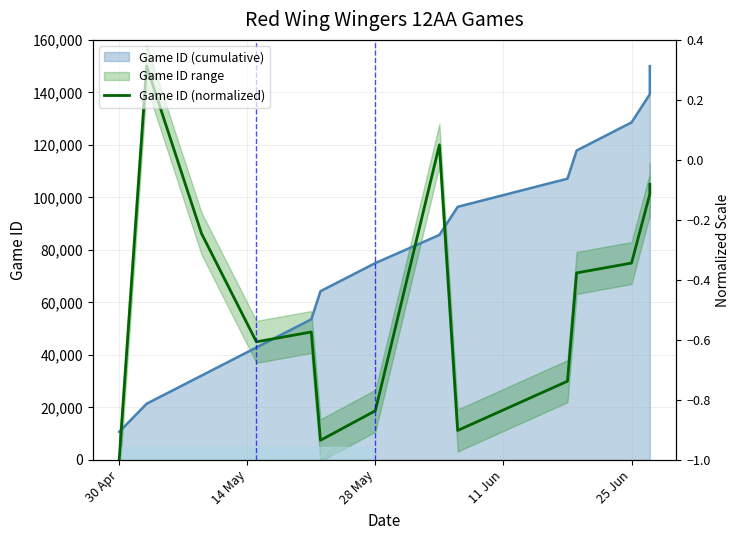

How many interior local peaks (higher than both neighbors) does the data have?

3